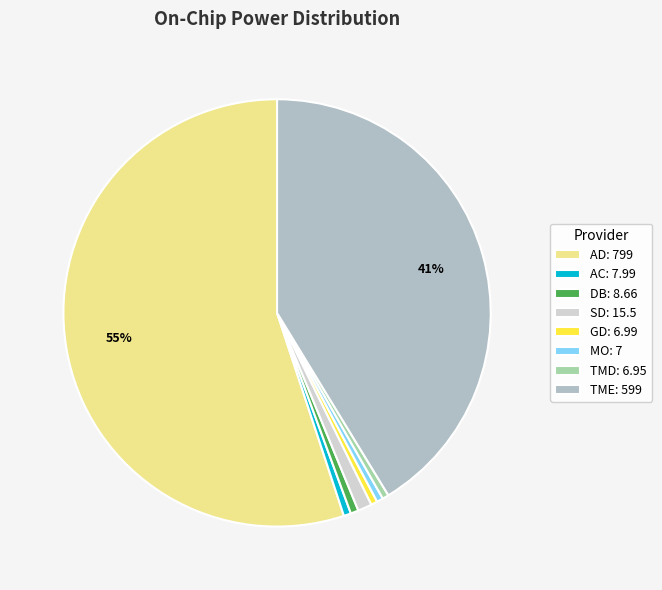

How many slices are in this pie chart?

8